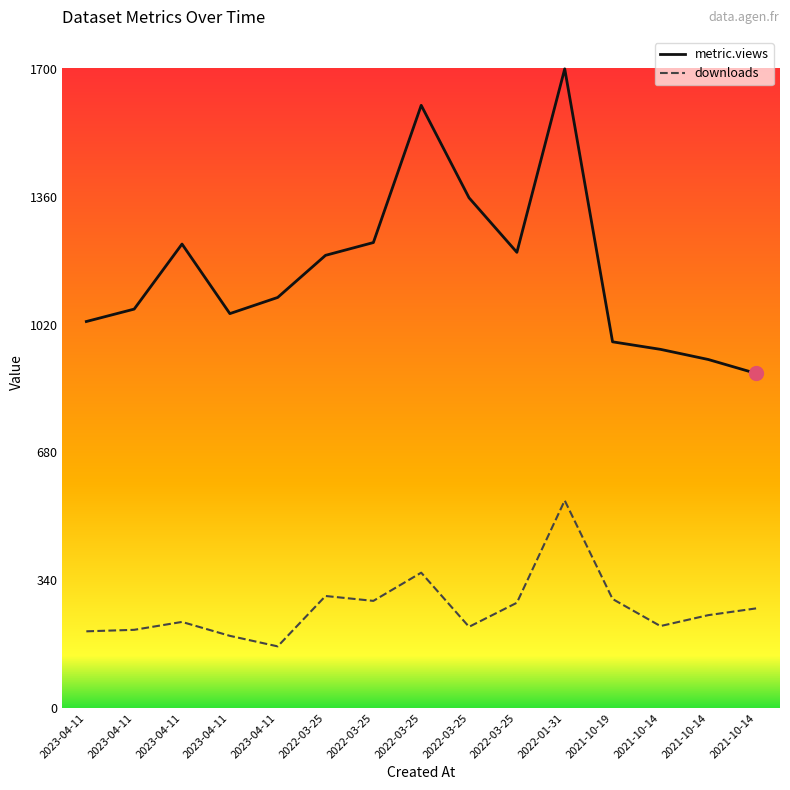

What is the difference between the maximum and minimum values in the metric.views series?

810